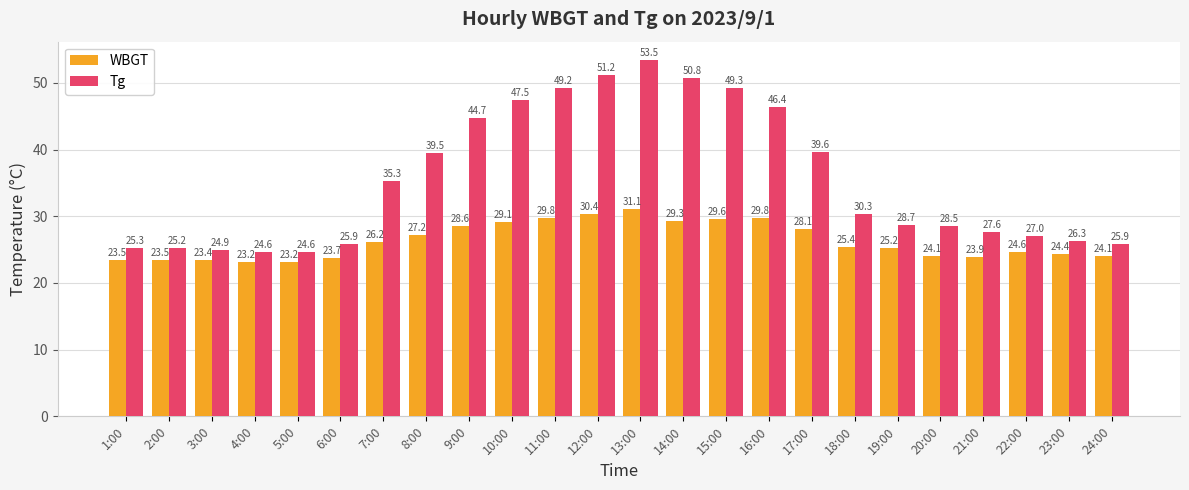

What is the greatest value displayed?

53.5